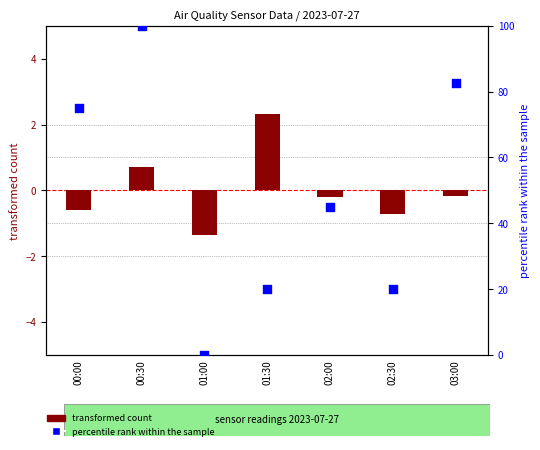

Which series has the largest Y range (max minus min)?

percentile rank within the sample